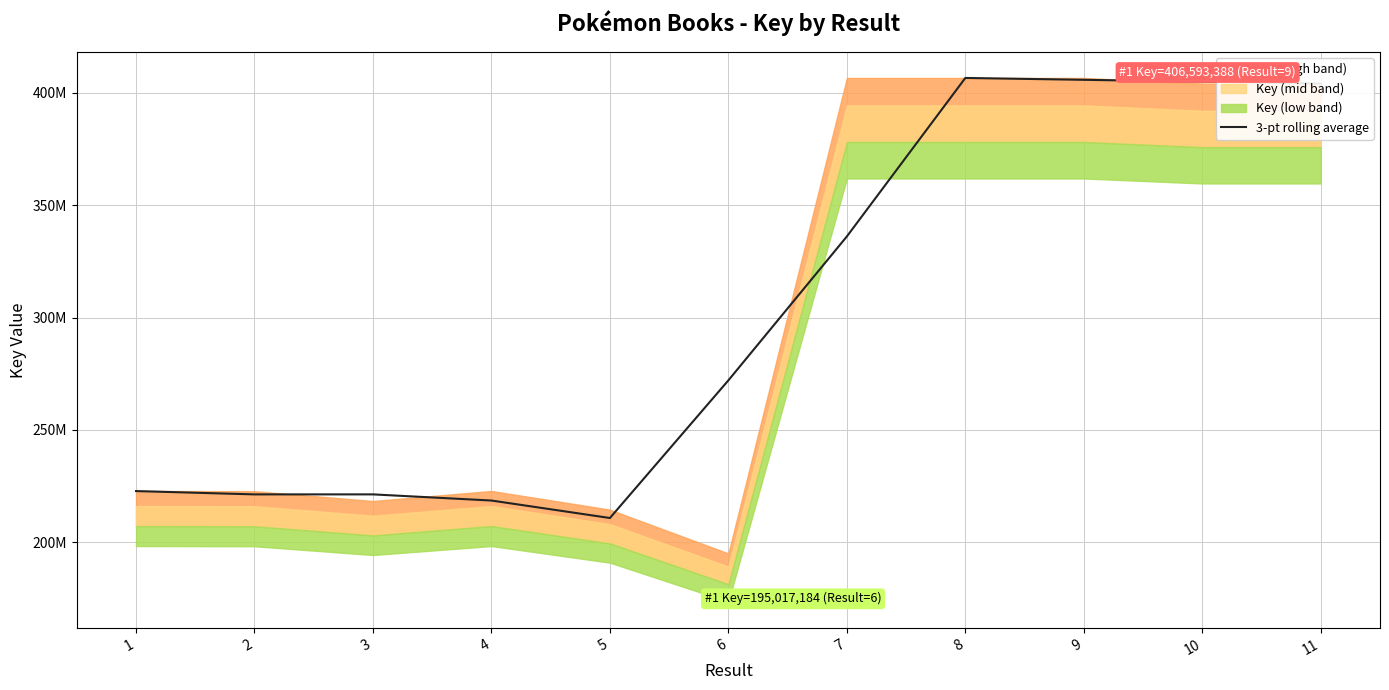

What is the difference between the maximum and minimum values?

195806407.0